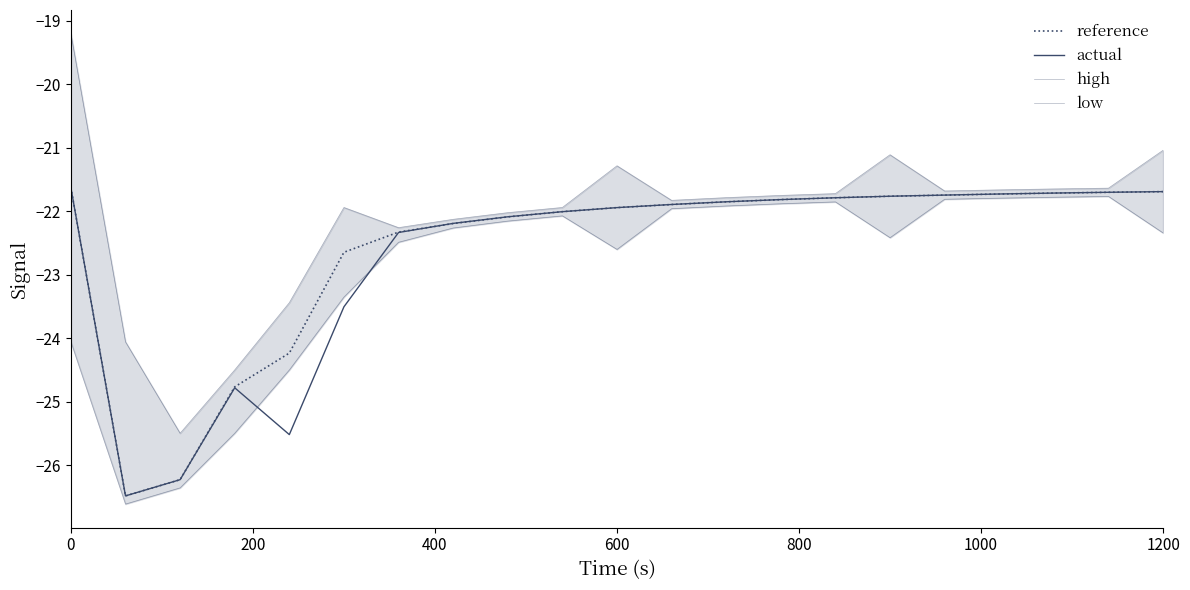

In high, how many points are higher than both neighbors (excluding endpoints)?

3